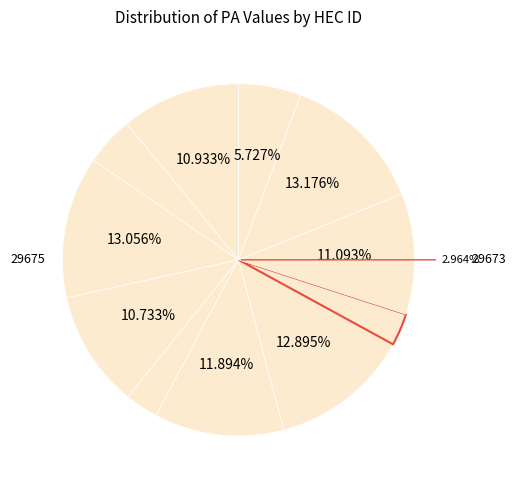

To the nearest percent, what percentage of the pie is 29669?

11%